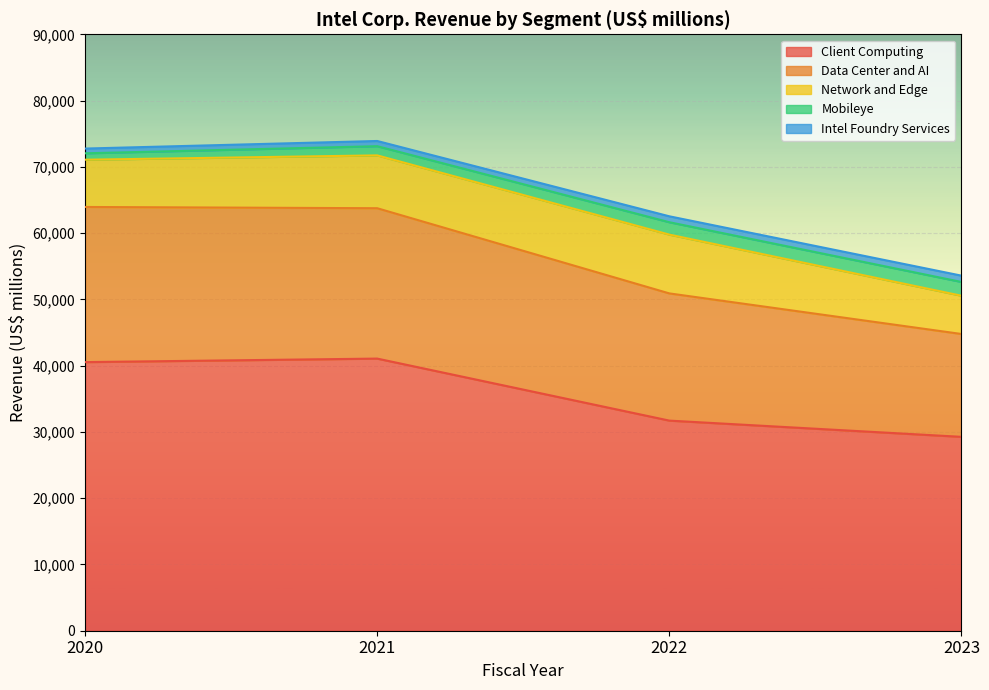

List the labels in order of Mobileye value, smallest first.

2020, 2021, 2022, 2023